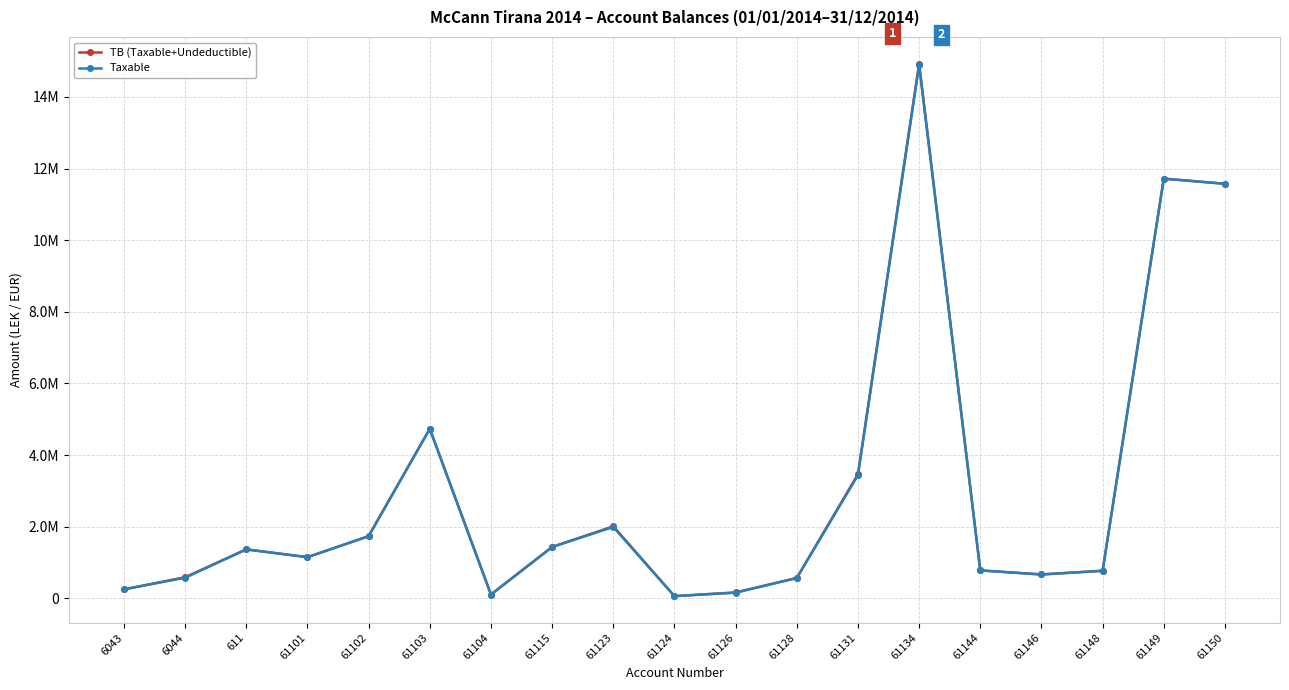

The value of Taxable at 61124 is 61813.2. True or false?

True